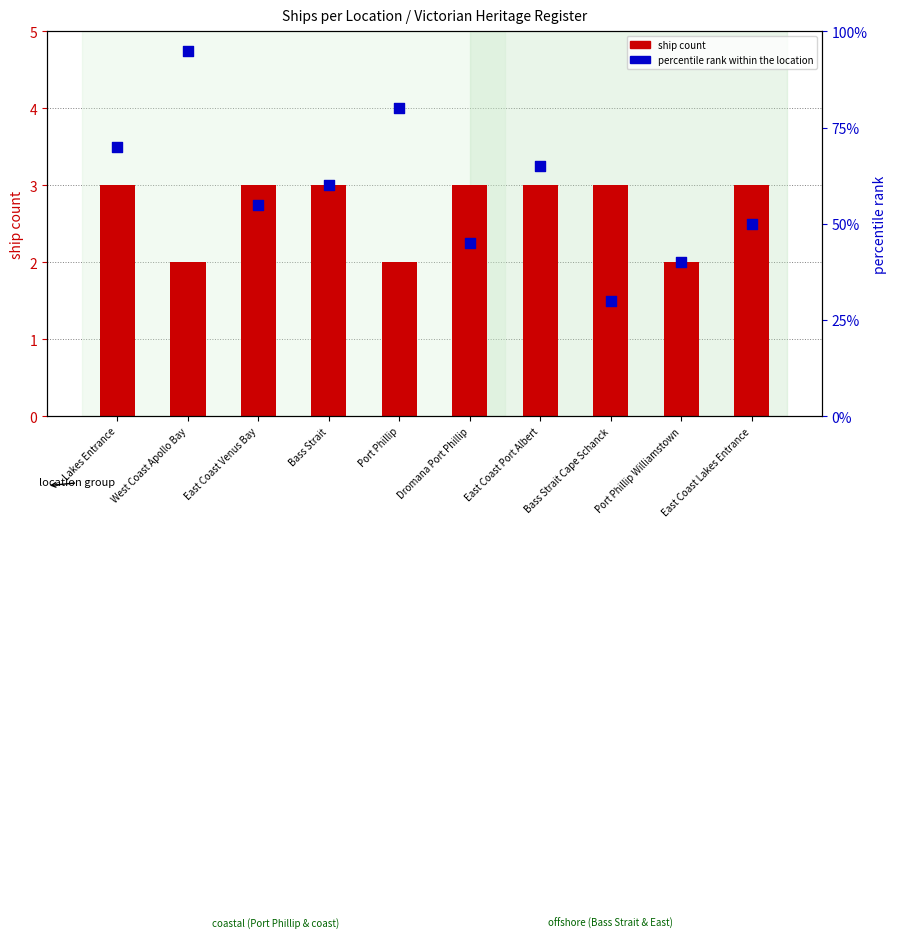

Which series contains the highest Y value?

percentile rank within the location